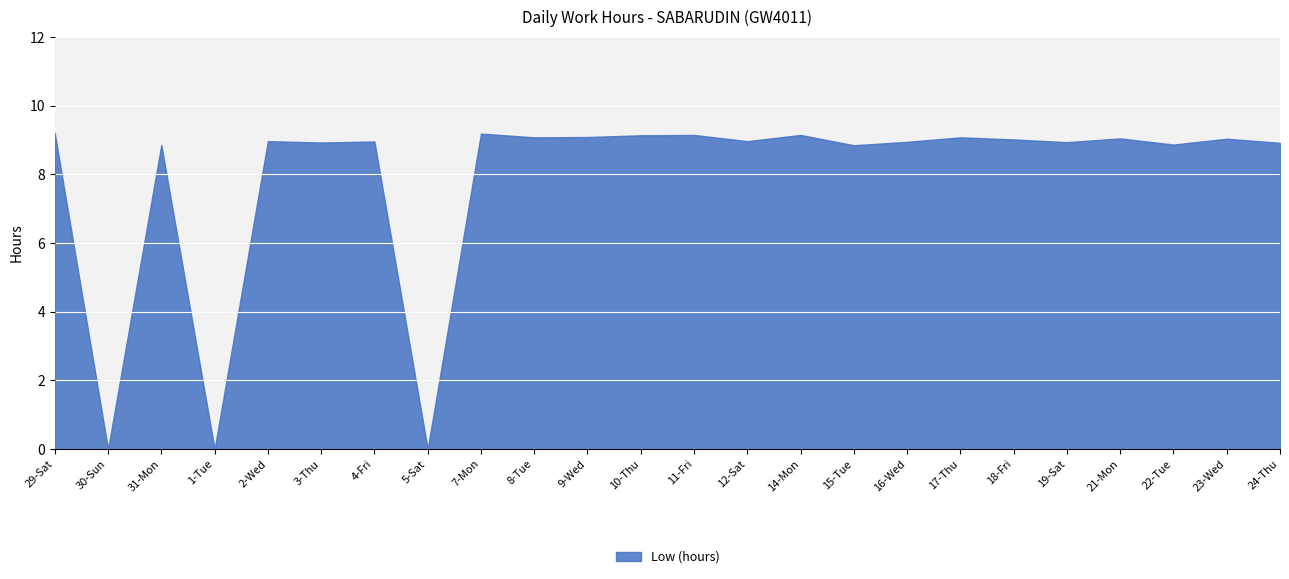

Approximately how many times larger is the value at 14-Mon compared to 29-Sat?

1.0